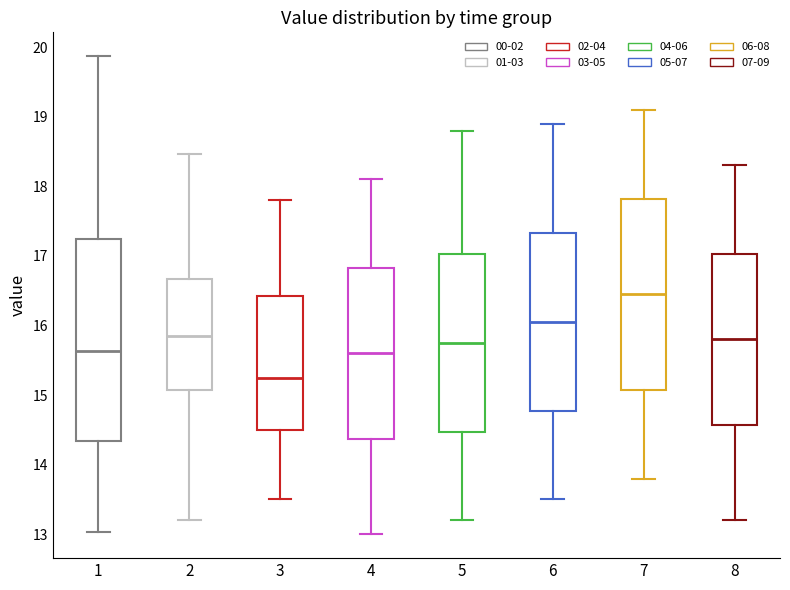

Which box is the tallest, from its lower edge to its upper edge?

1